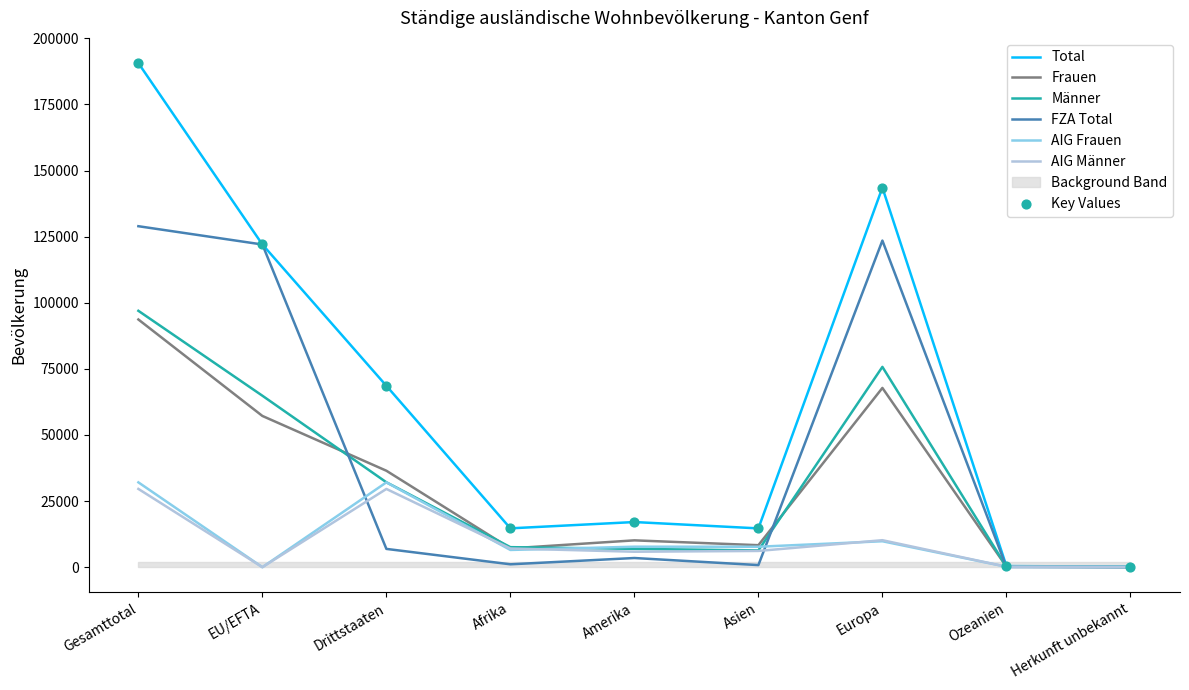

Which series reaches the maximum Y coordinate?

Total